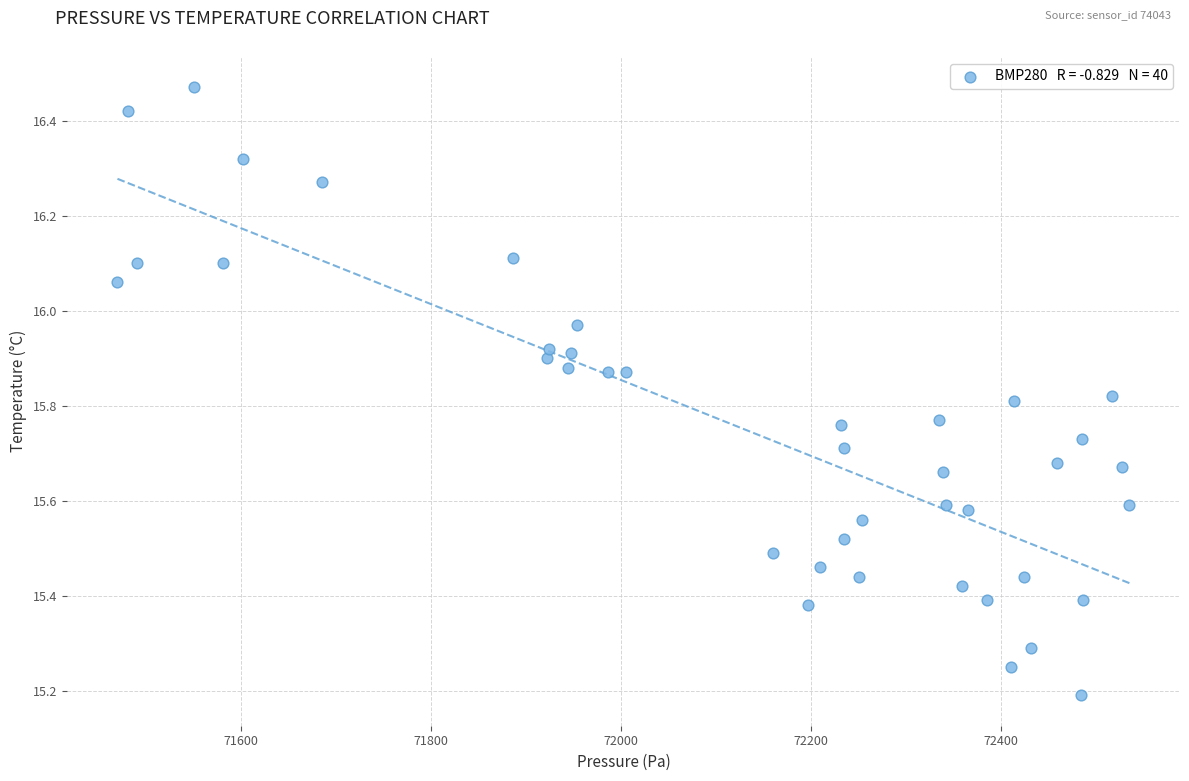

What is the range of X values (max minus min)?

1065.4